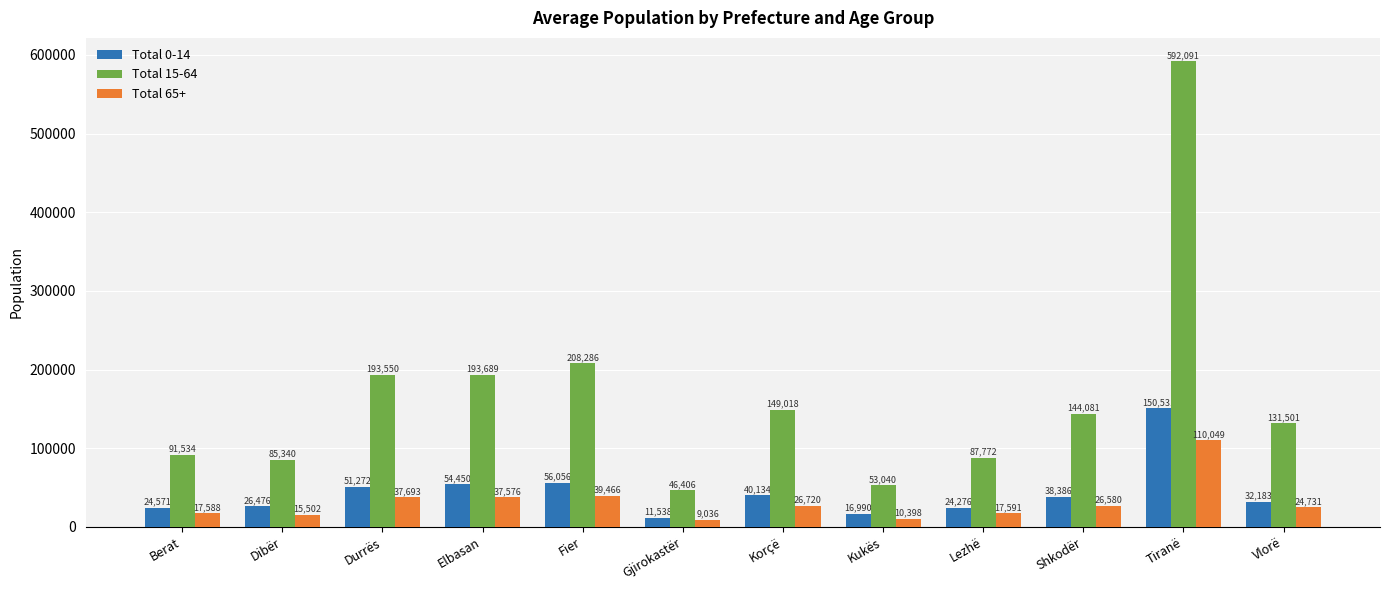

How many groups of bars are there?

12